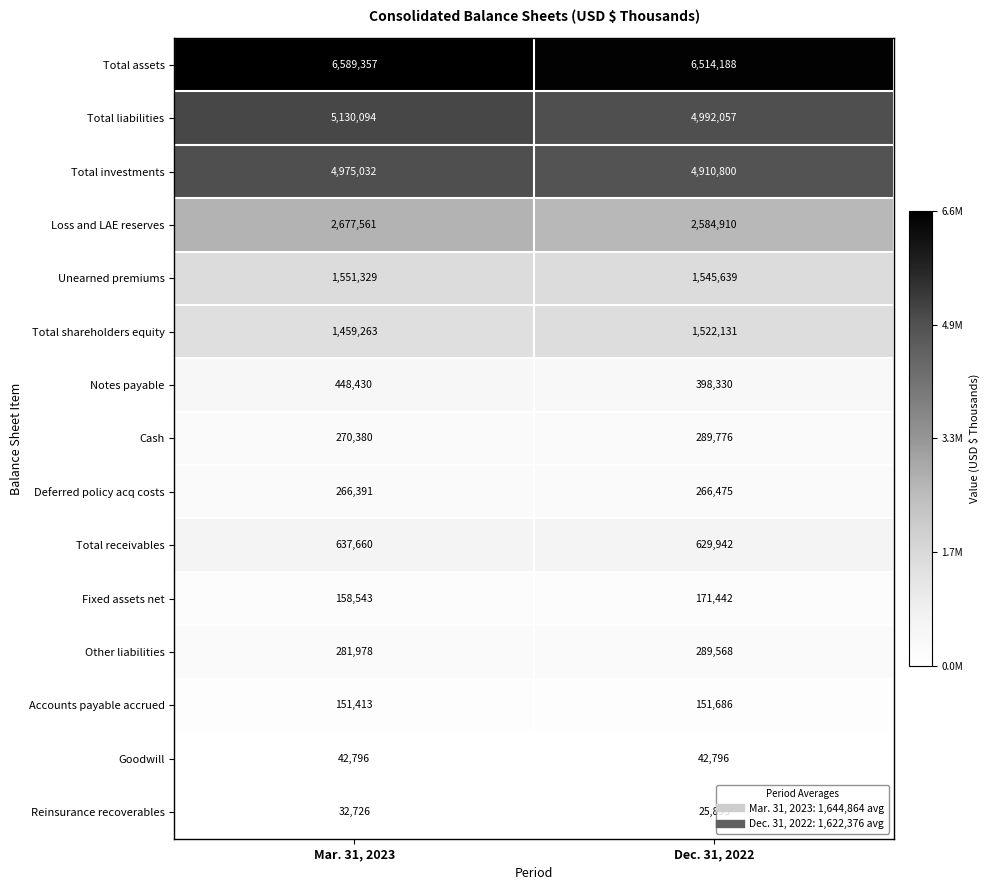

What is the difference between the maximum and minimum values in the Total receivables series?

7718